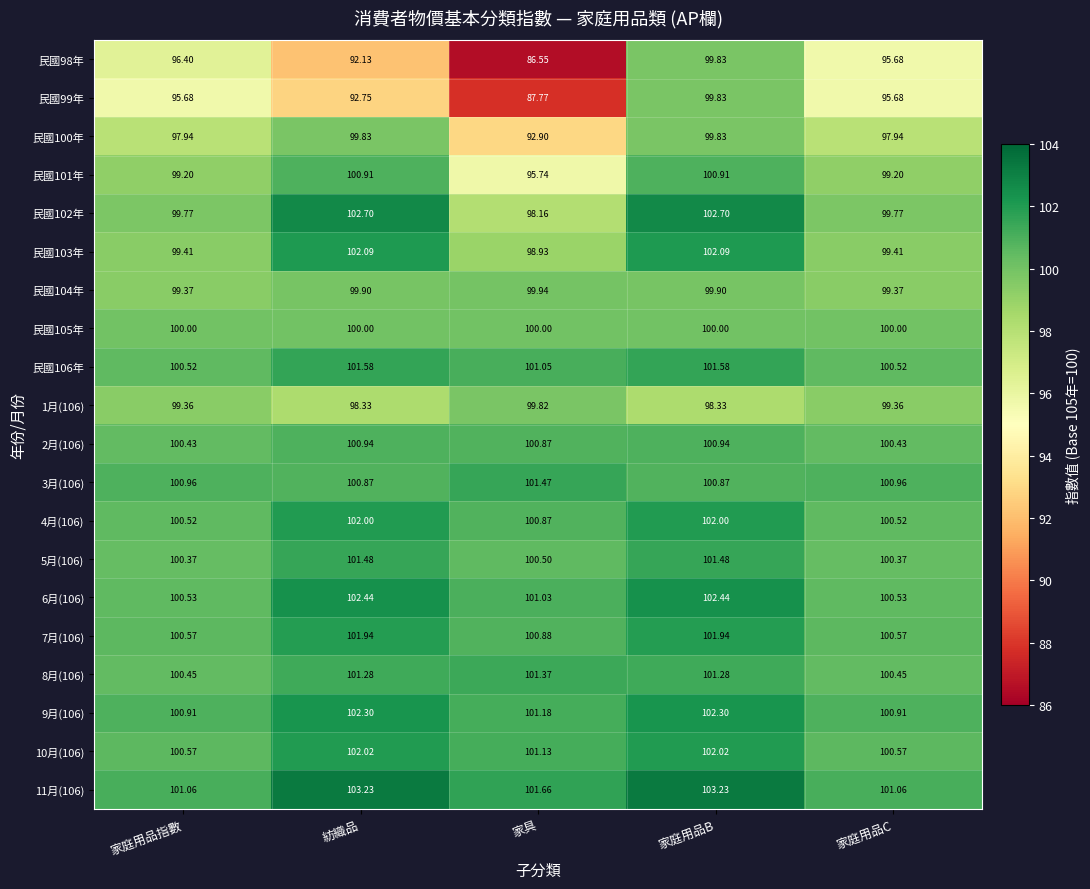

At which category does the chart reach its minimum across all series?

家具